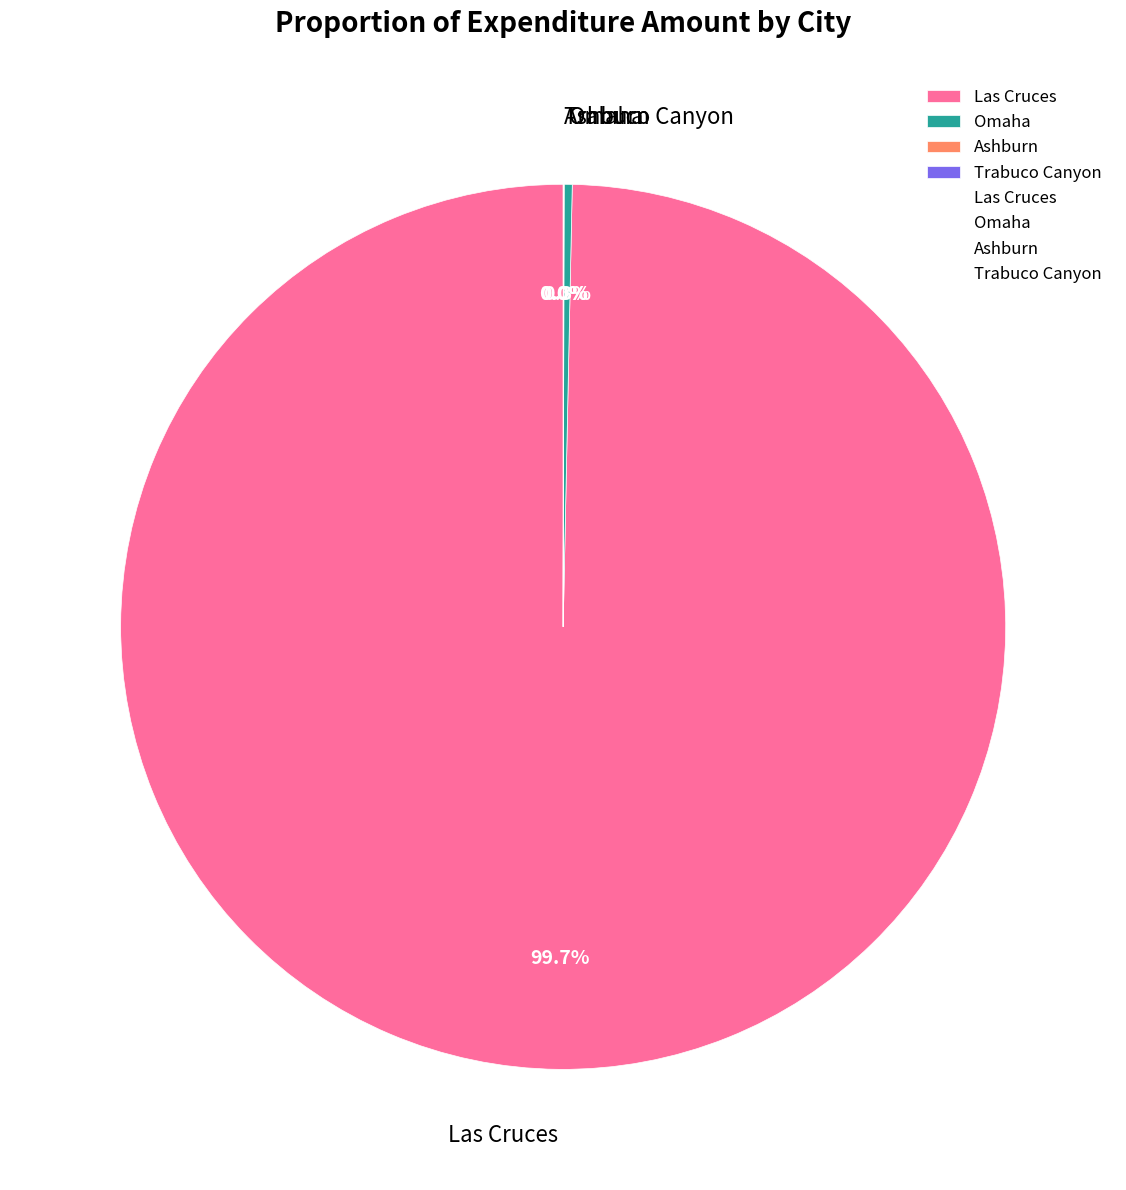

To the nearest percent, what portion does Las Cruces represent?

100%